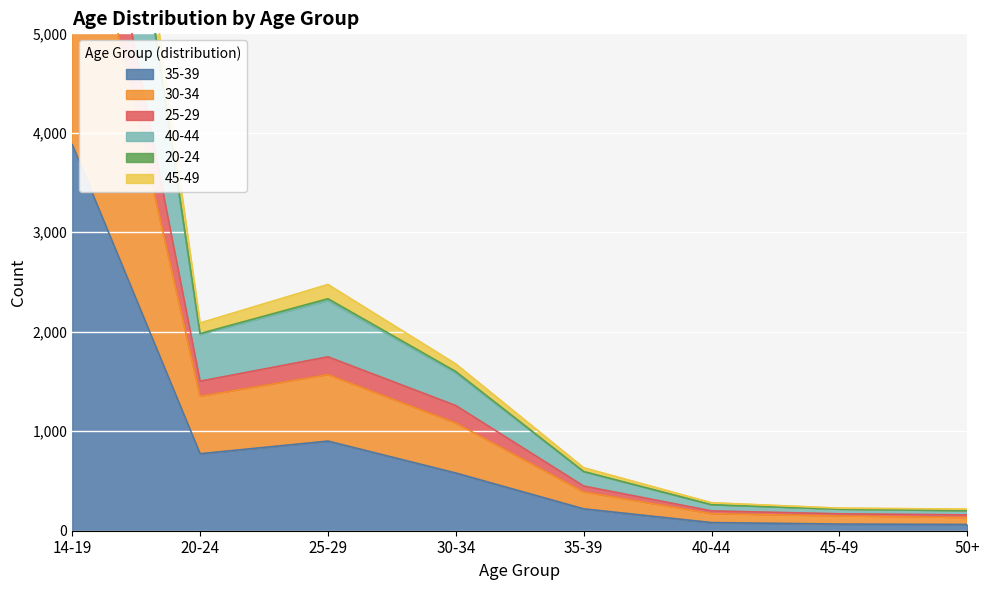

What is the average value of the 30-34 series?

1693